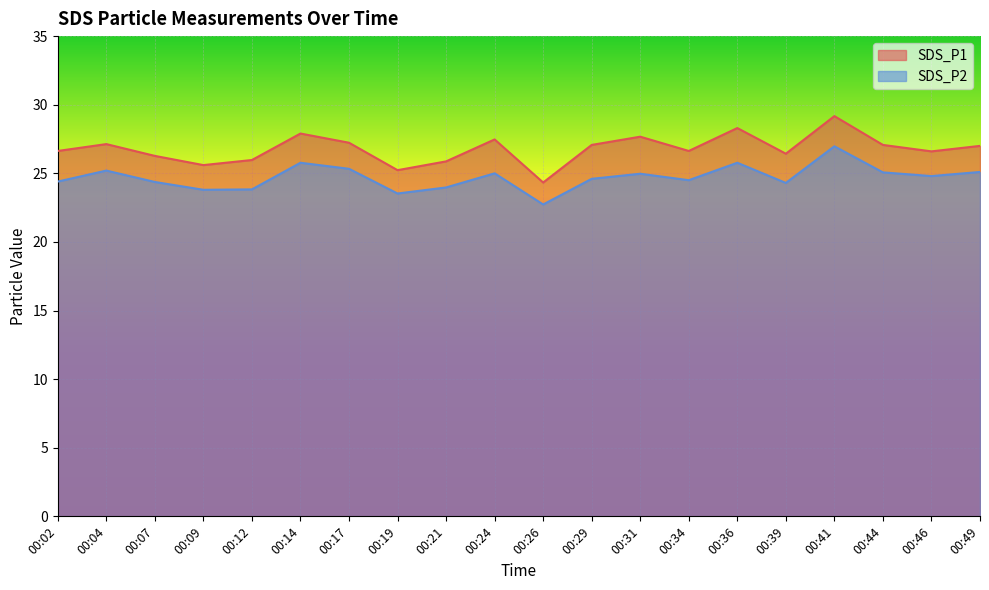

What is the spread (max minus min) of values at 00:19?

1.7